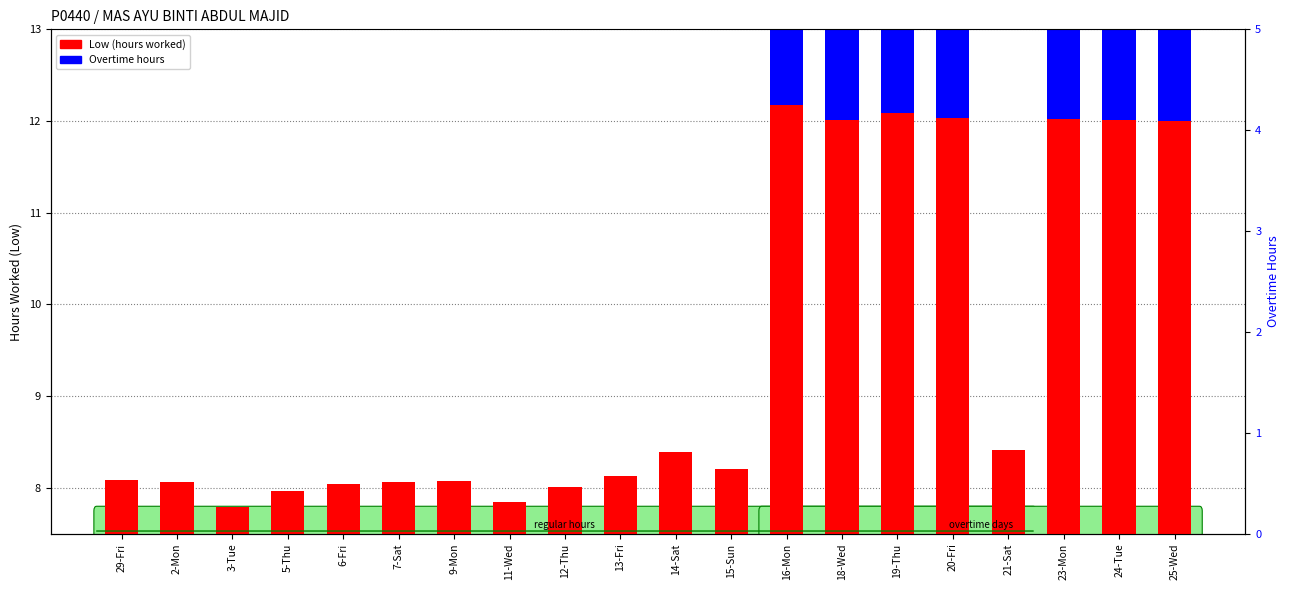

Is it true that Overtime hours equals 0.0 at 2-Mon?

True